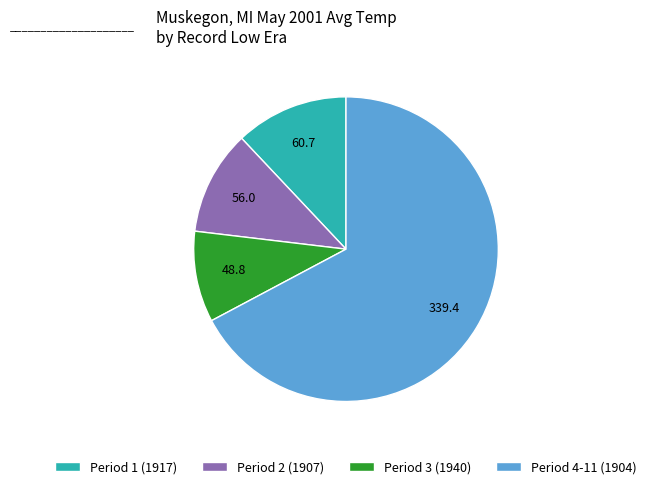

What is the smallest slice in the pie chart?

Period 3 (1940)